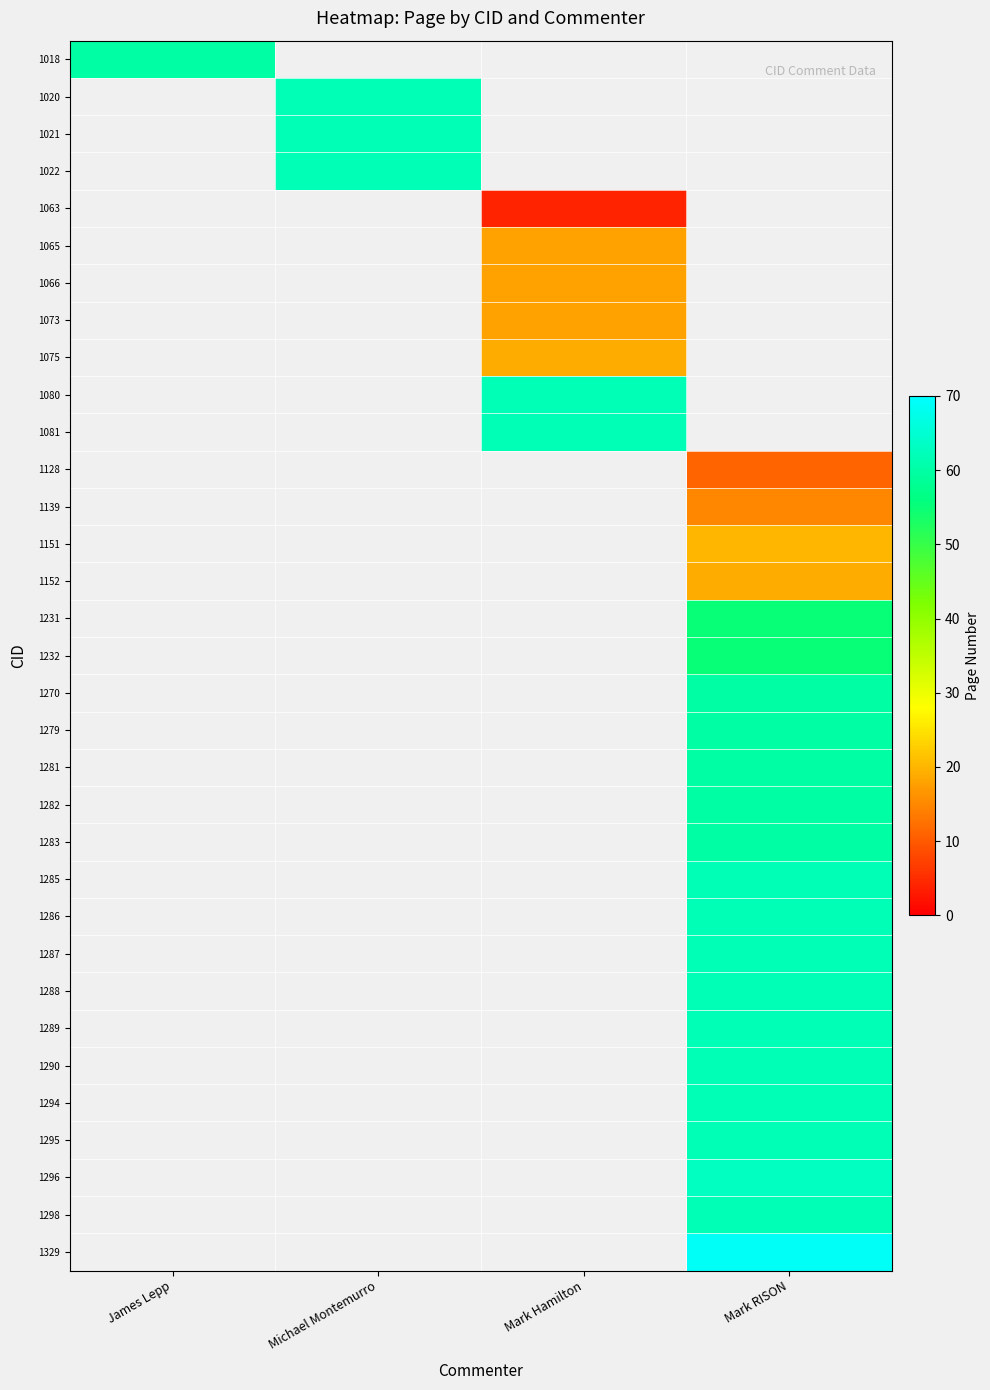

How many categories are shown in the chart?

4